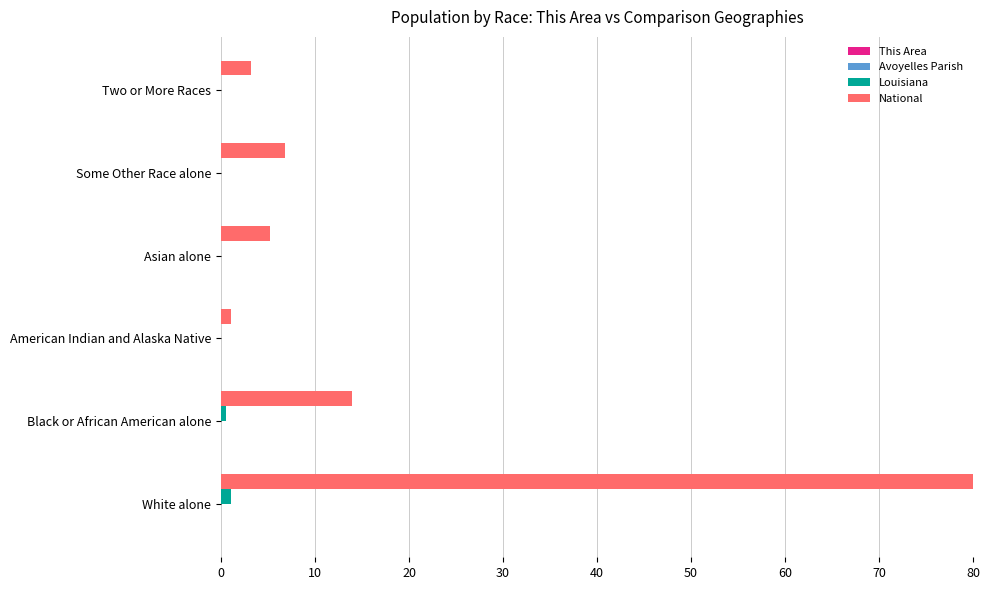

At which category is the sum across all series the highest?

White alone